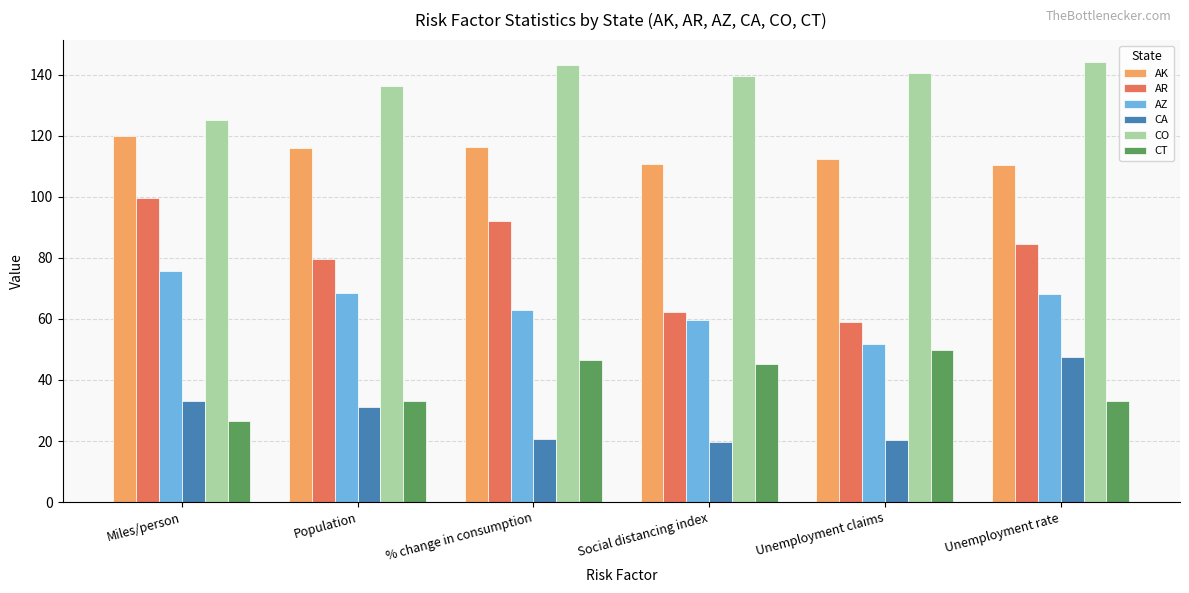

What is the difference between the AZ values at Unemployment claims and Miles/person?

24.1